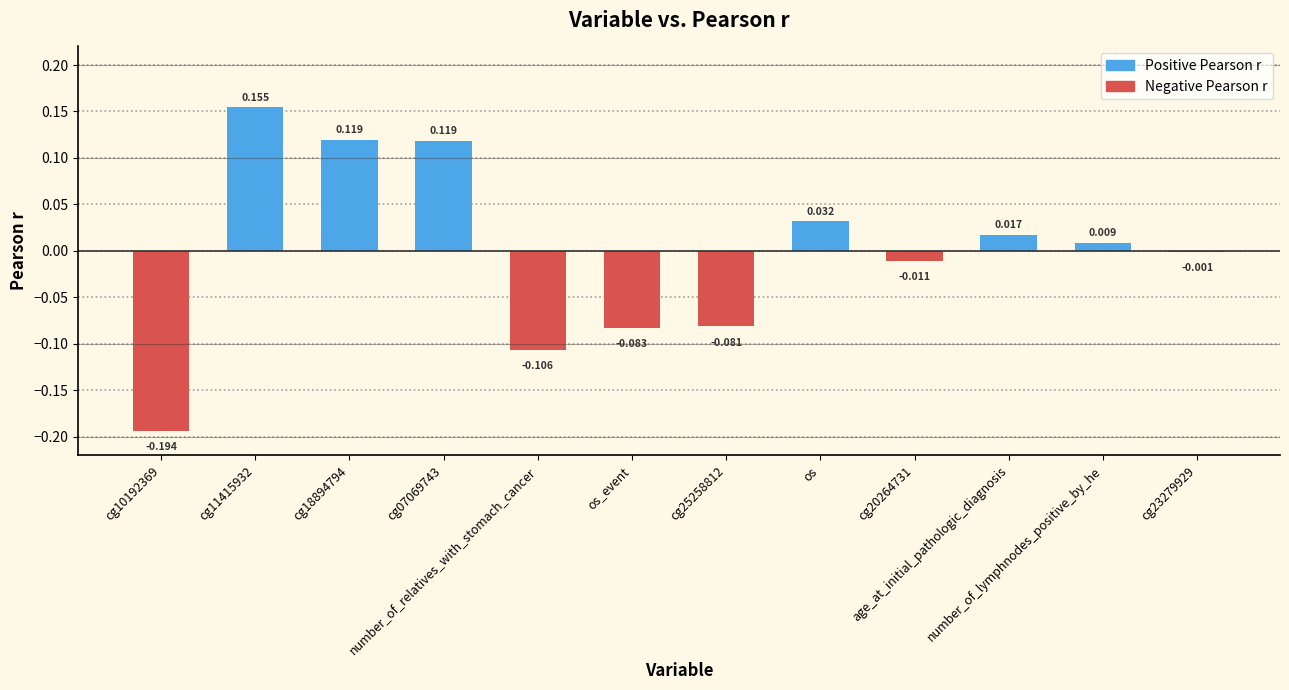

How many series are shown in this chart?

1